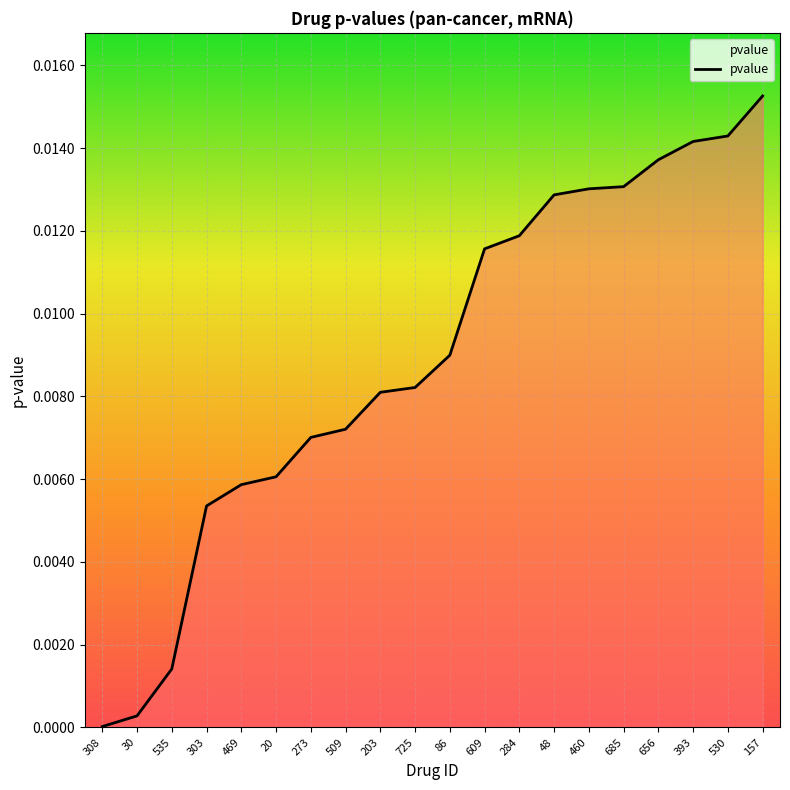

Is it true that the value at 460 is 0.0?

True